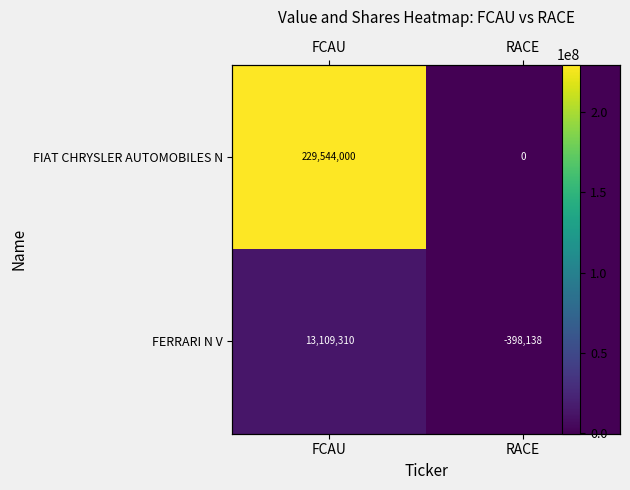

Read the FERRARI N V value at FCAU, to the nearest 50.

13109300